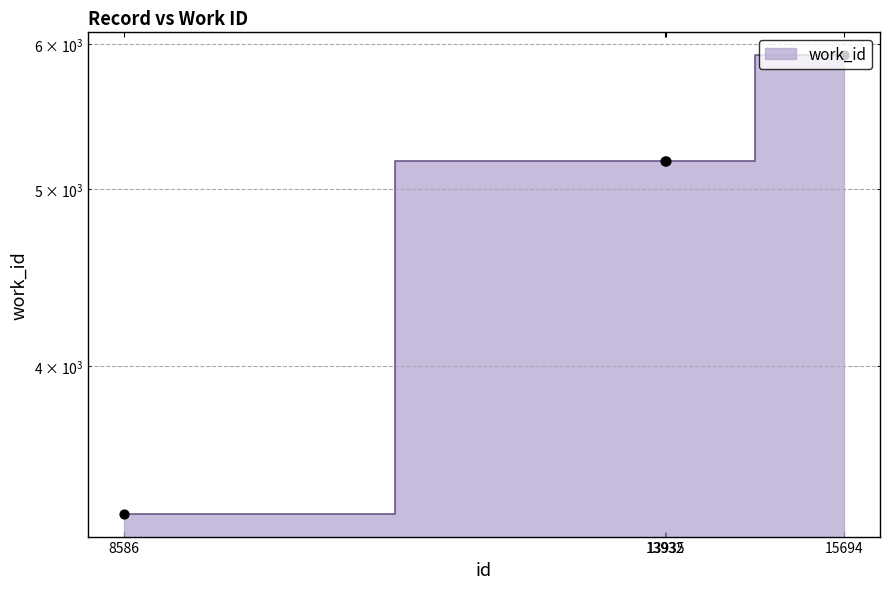

Which has a higher value, 13932 or 8586?

13932